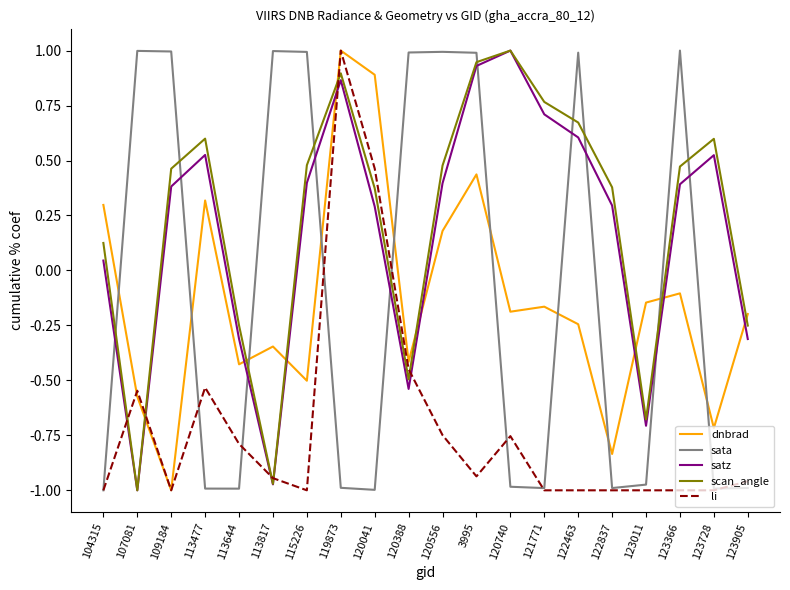

Between 104315 and 123011, which series saw the biggest shift?

scan_angle